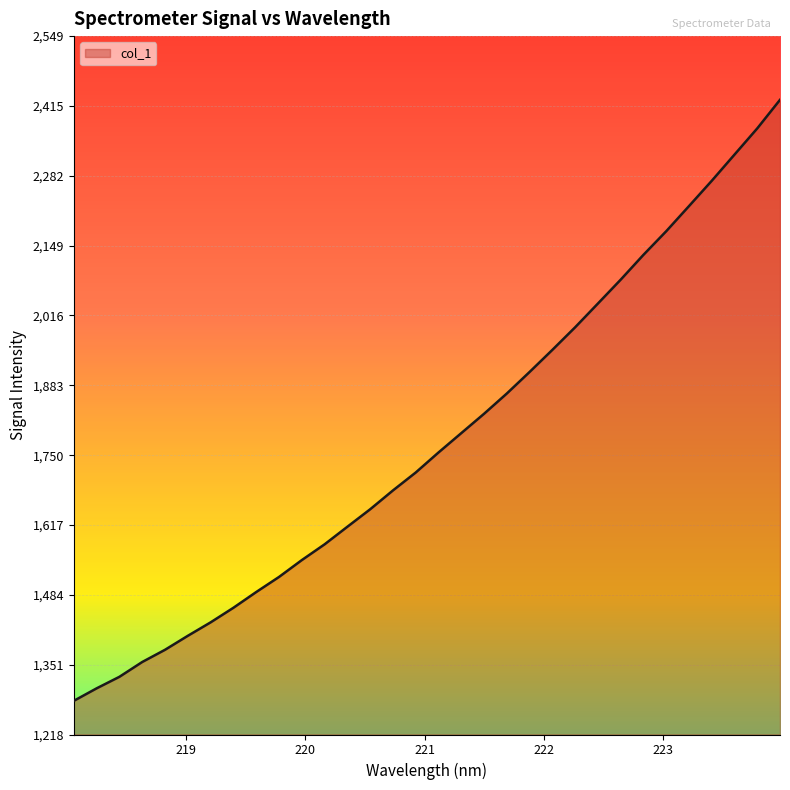

What is the minimum value shown in the chart?

1282.5